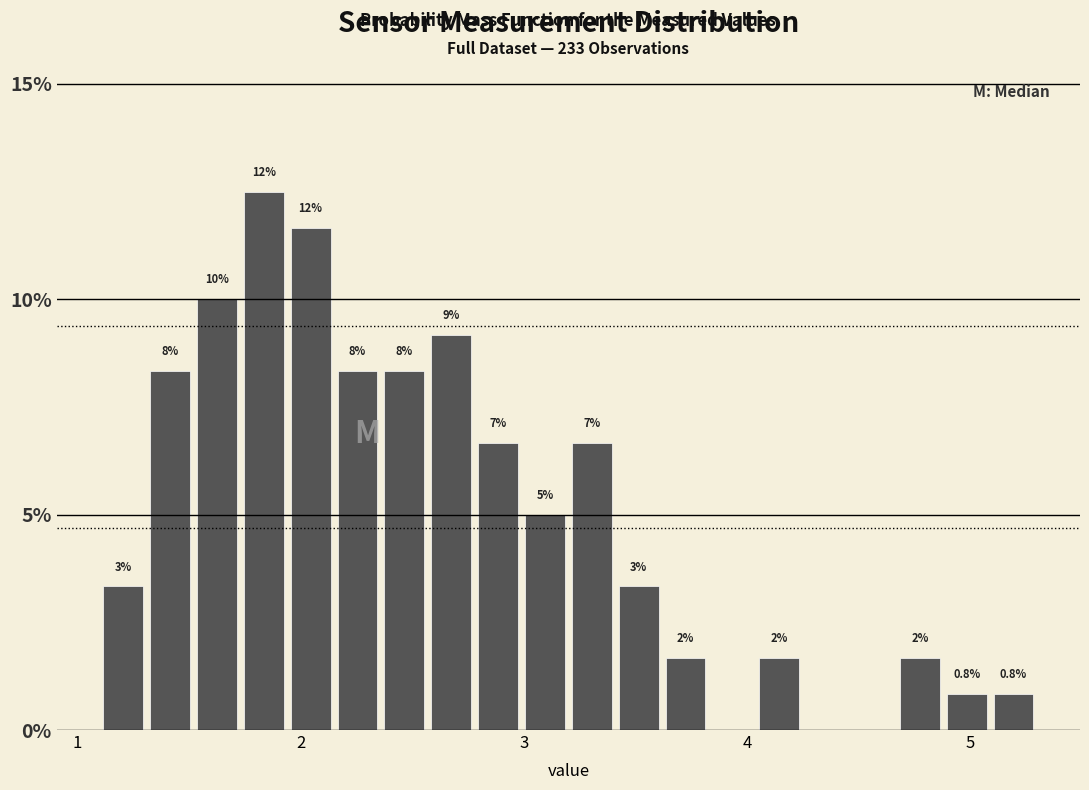

Around what value on the x-axis is the tallest bar? Give the approximate position of its centre, as read against the axis.

1.8